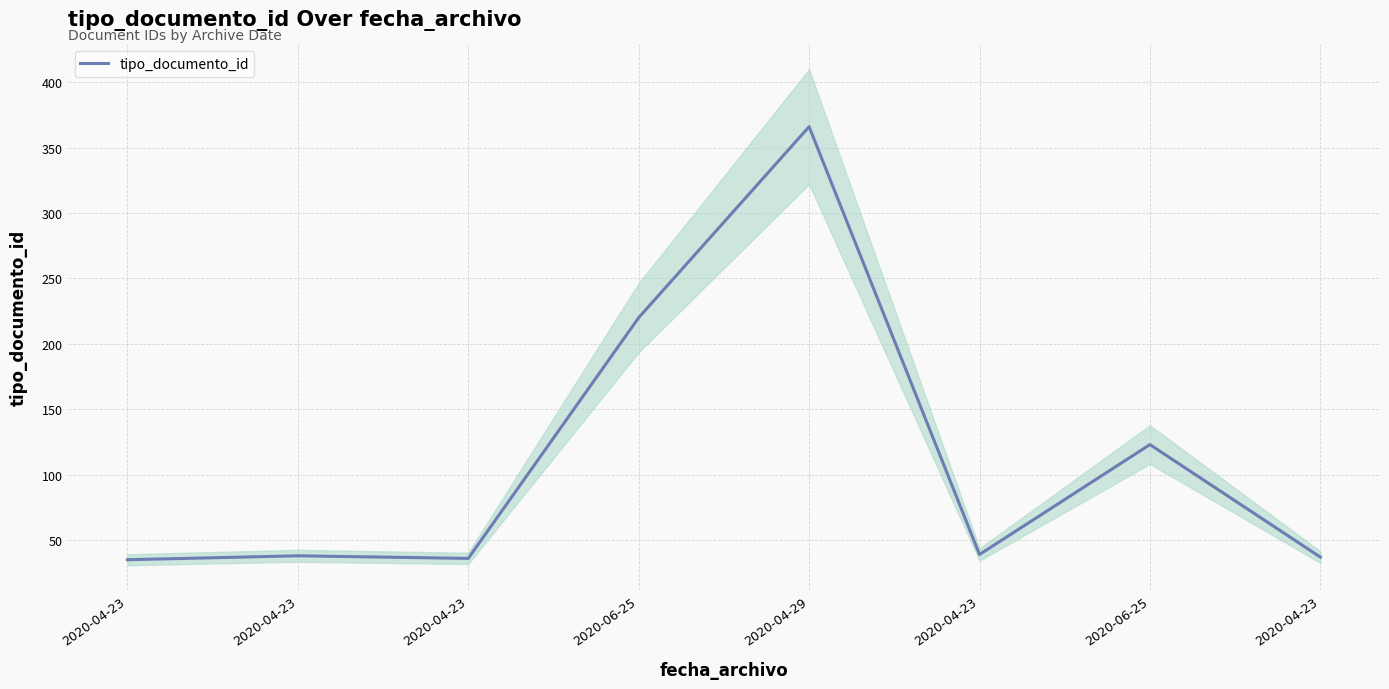

At which category does the chart reach its peak across all series?

2020-04-29